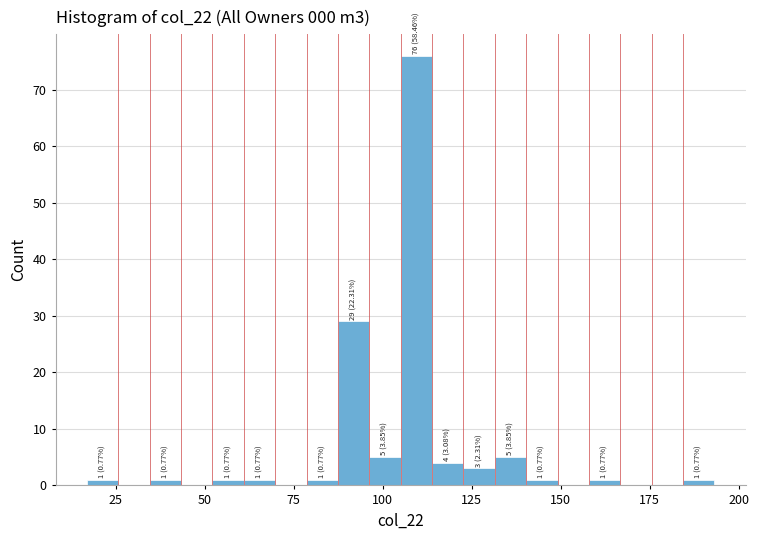

Around what value on the x-axis is the tallest bar? Give the approximate position of its centre, as read against the axis.

110